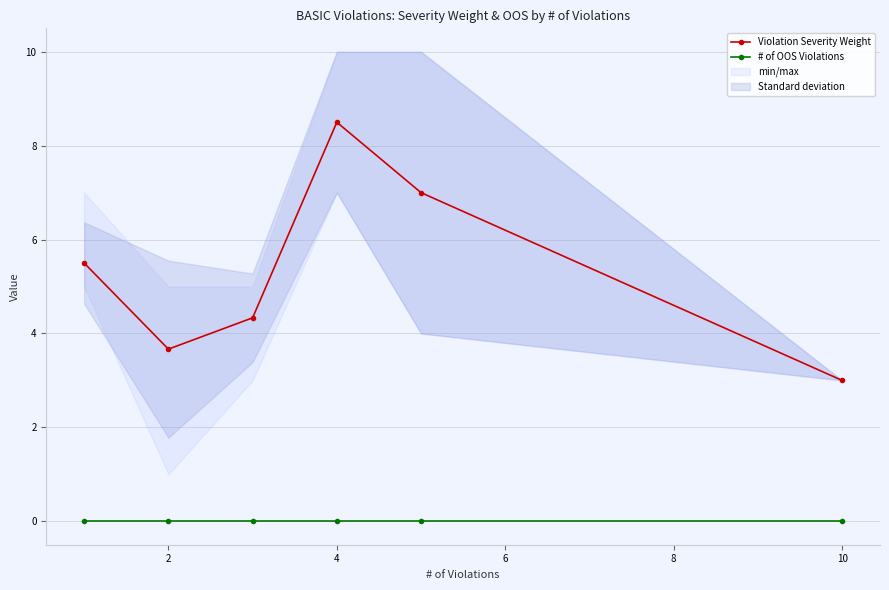

True or false: Violation Severity Weight and # of OOS Violations intersect in this chart.

False